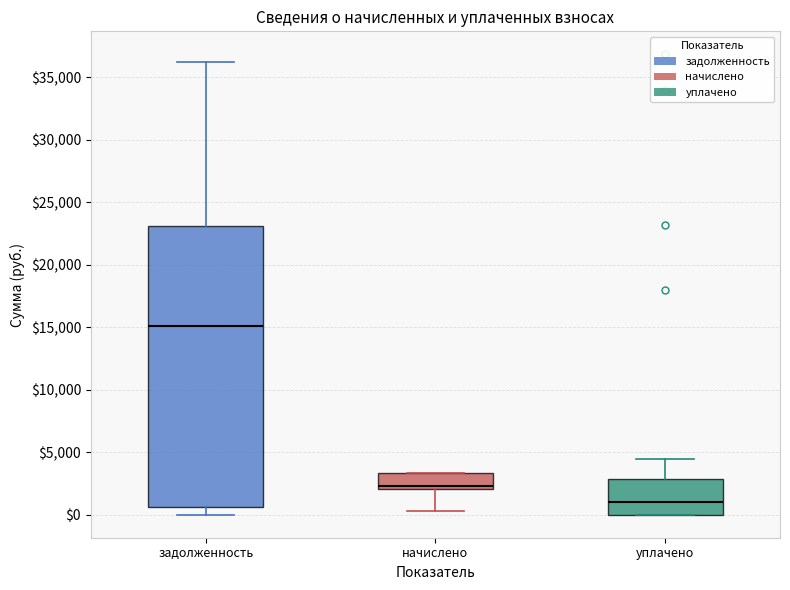

Reading left to right, transcribe this box plot: for each box, give where its median line is, the range the box spans, and where its two whiskers end, as read against the y-axis. The values are not printed on the chart, so give them approximately, as read against the axis.

задолженность: median 15000, box 500 to 23000, whiskers 0 to 36000
начислено: median 2500, box 2000 to 3500, whiskers 500 to 3500
уплачено: median 1000, box 0 to 3000, whiskers 0 to 4500